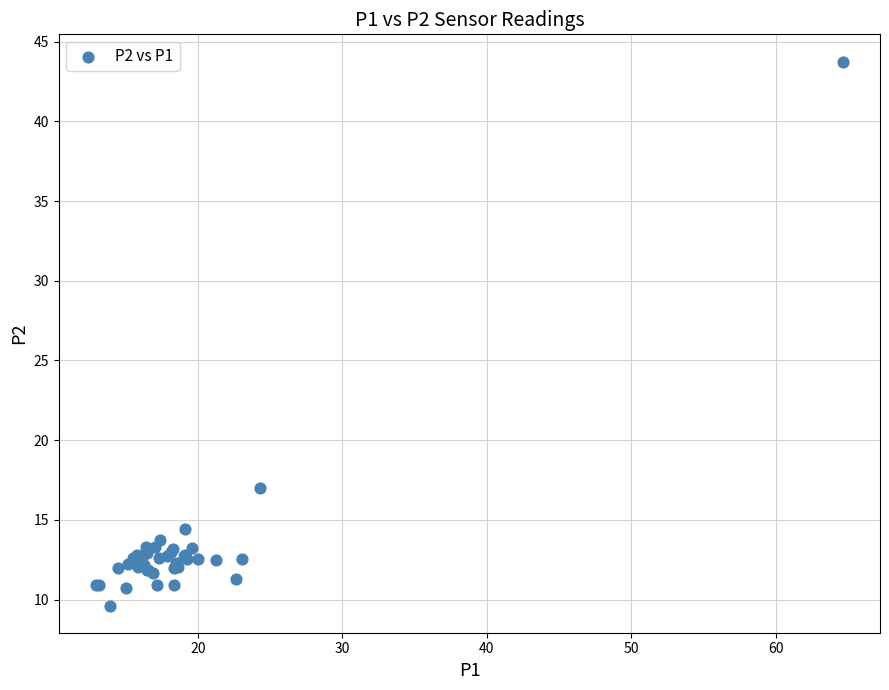

What Y value in the scatter plot is closest to 26?

17.0